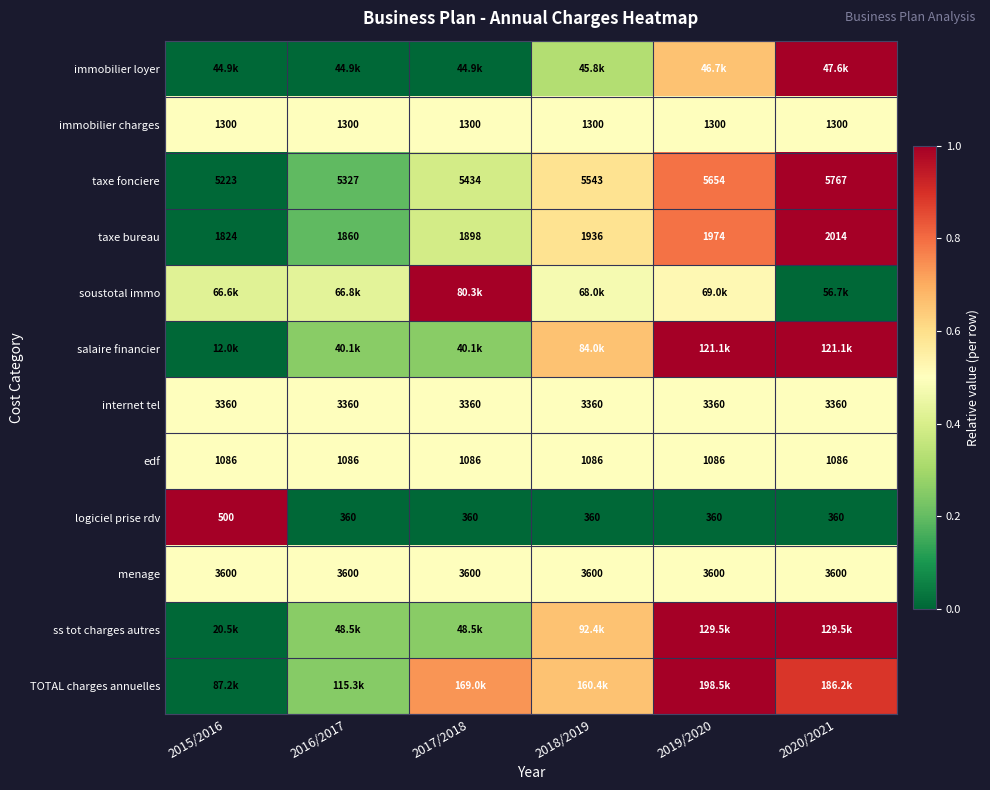

Is the value of edf at 2018/2019 greater than the value of logiciel prise rdv at 2016/2017?

Yes